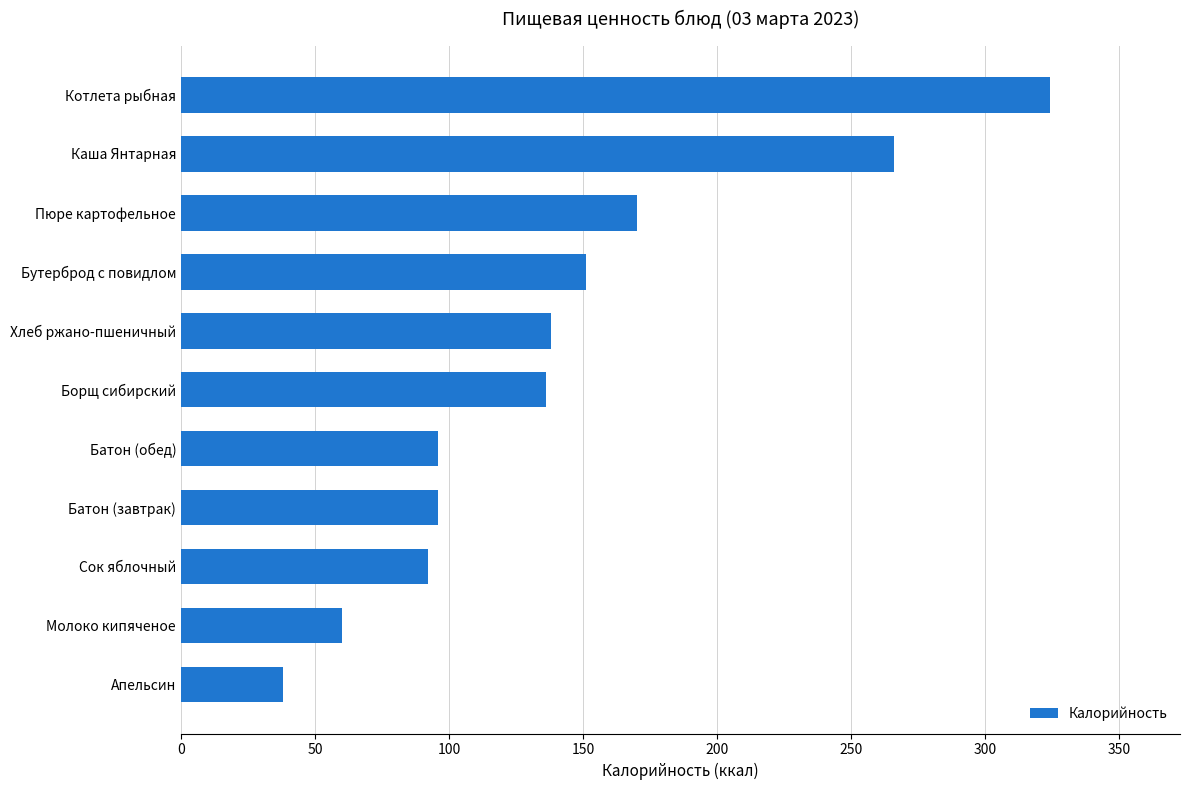

What value does the data have at Хлеб ржано-пшеничный?

138